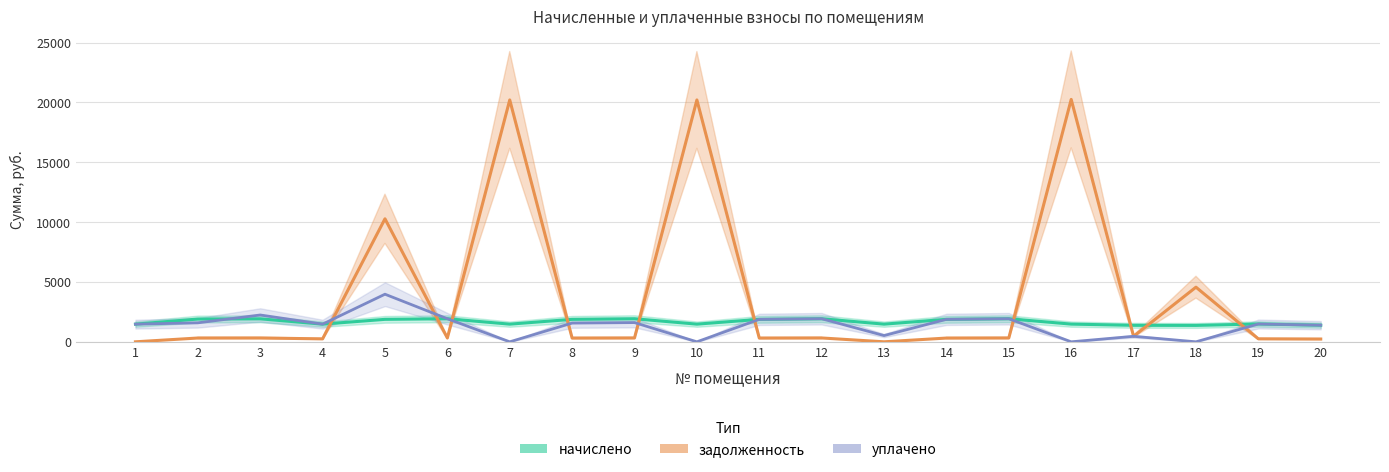

Where is the first local maximum for начислено?

3